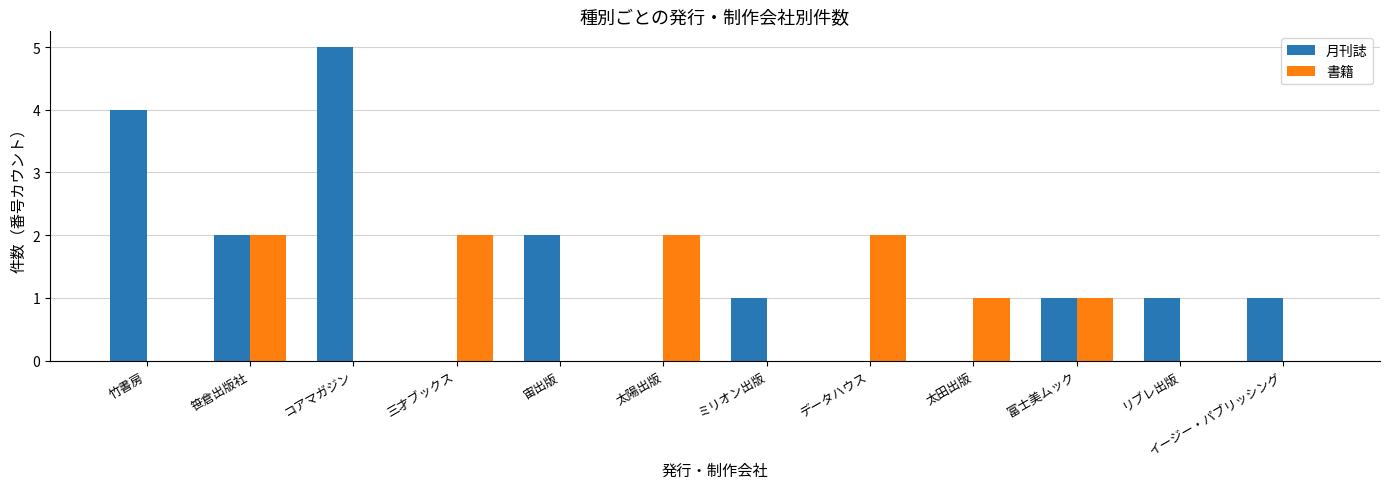

The 書籍 series shows 2 at 三才ブックス. True or false?

True